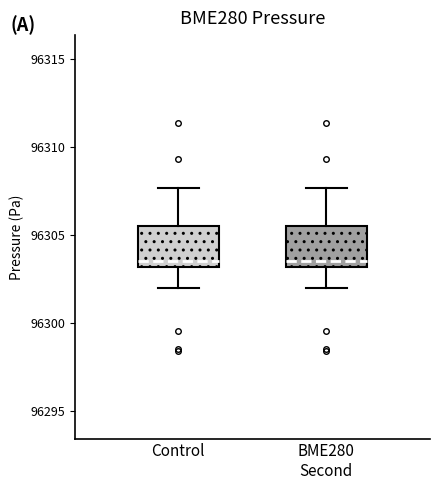

Reading left to right, read every box against the y-axis: the position of its median line, the range the box covers, and the ends of its whiskers. The values are not printed on the chart, so give them approximately, as read against the axis.

Control: median 96303.5, box 96303.0 to 96305.5, whiskers 96302.0 to 96307.5
BME280 Second: median 96303.5, box 96303.0 to 96305.5, whiskers 96302.0 to 96307.5